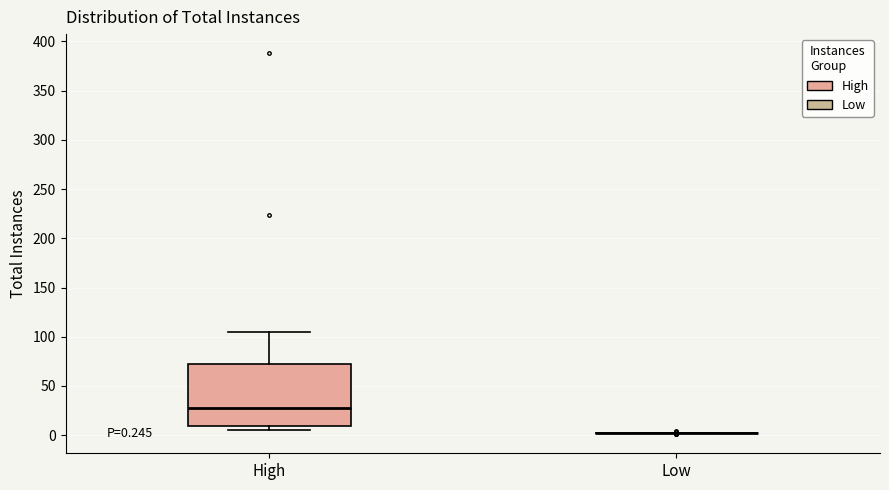

Comparing the boxes themselves (not the whiskers), which one is the tallest?

High